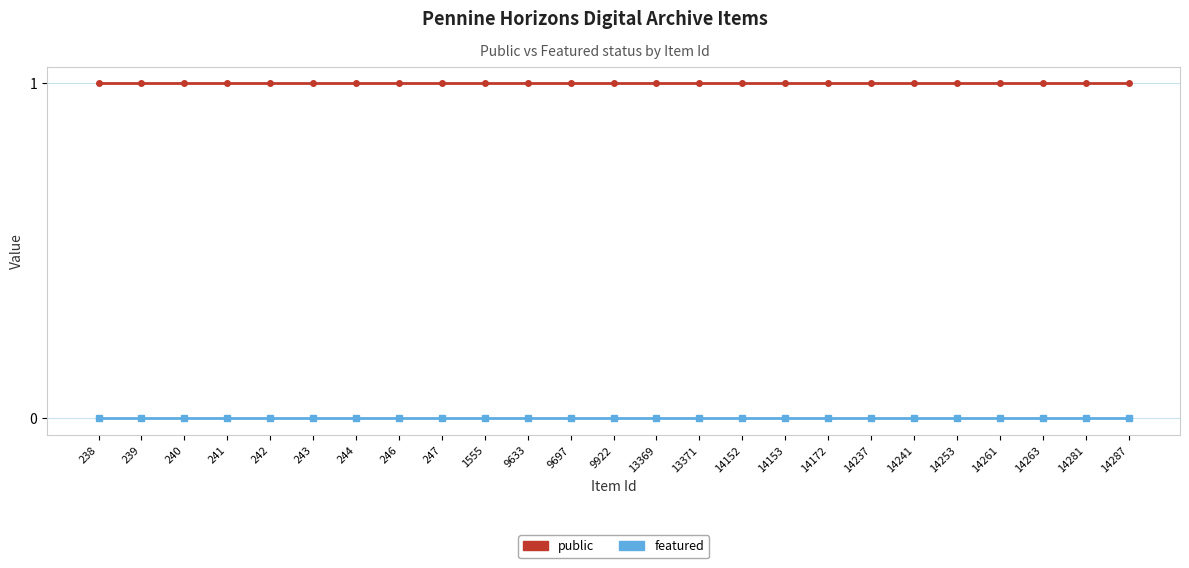

What is the value of the public point at the 20th from the left?

1